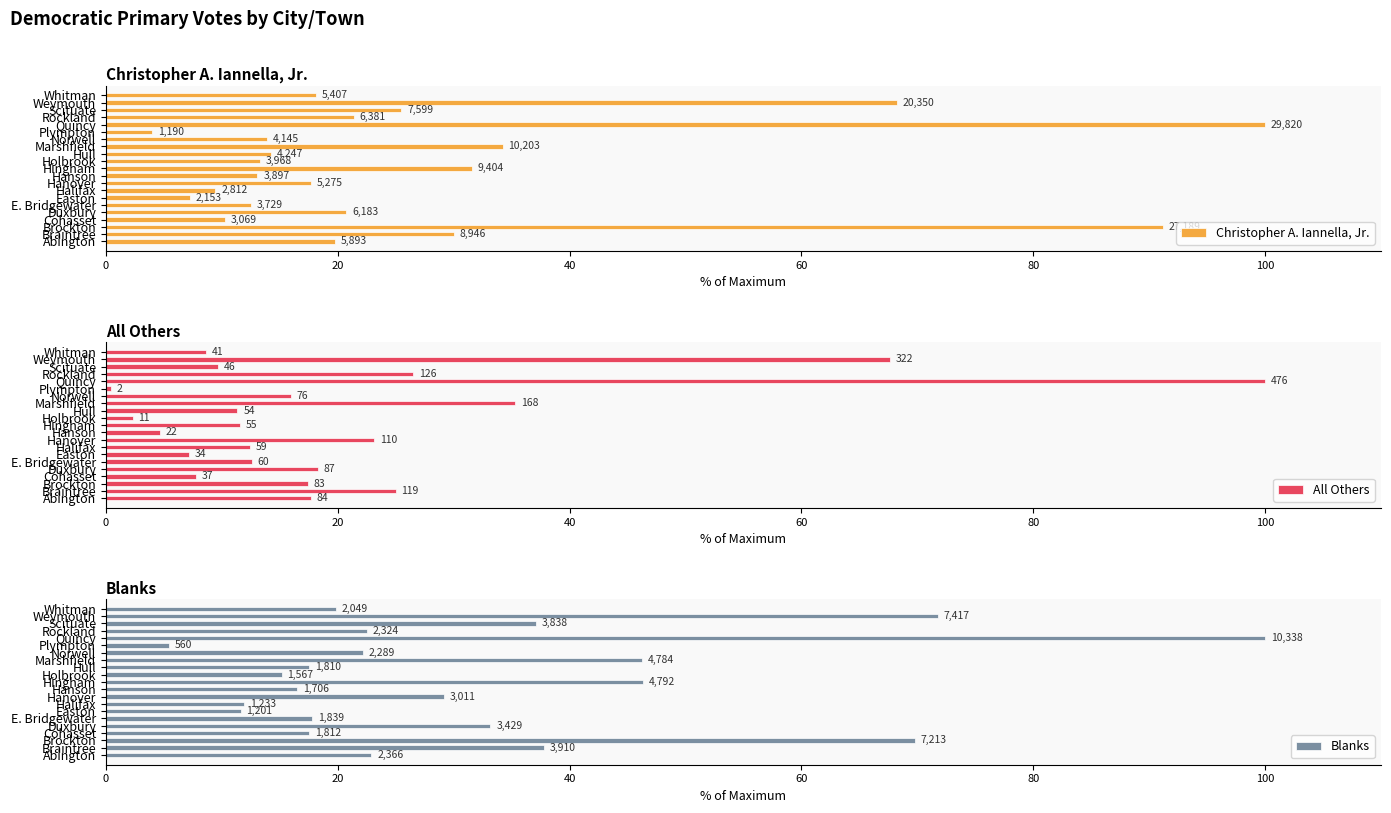

At how many categories does at least one series exceed 62?

3